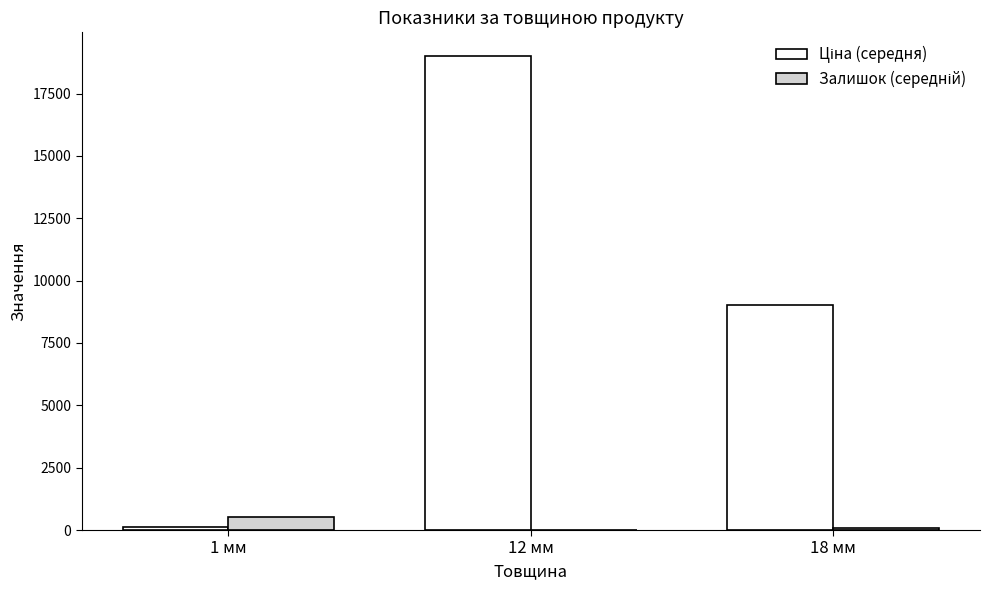

What is the greatest value displayed?

19005.7